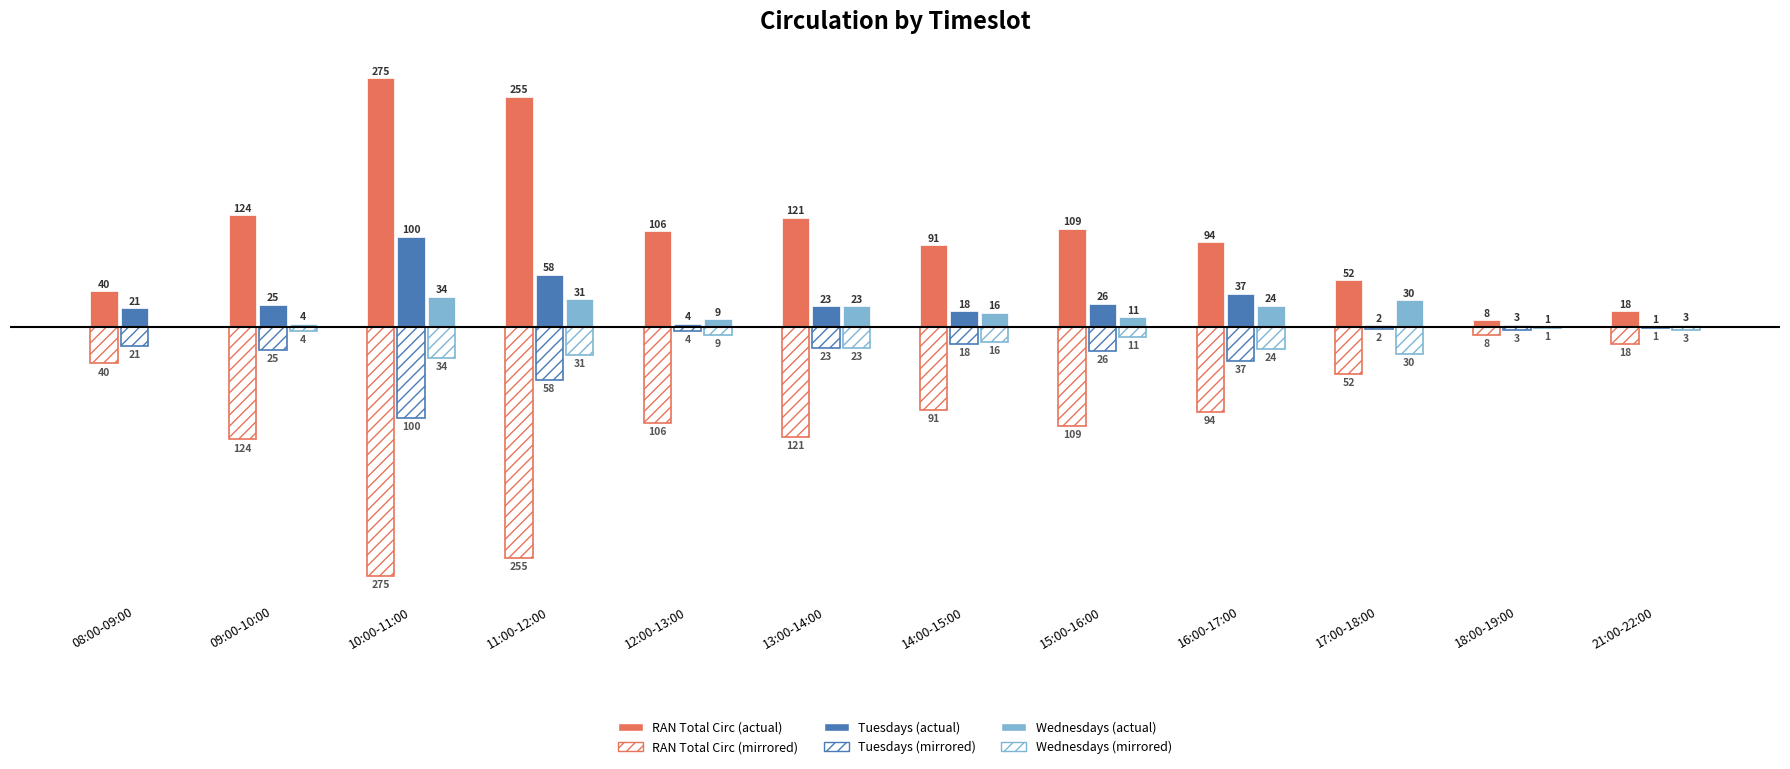

Are the bars horizontal?

No